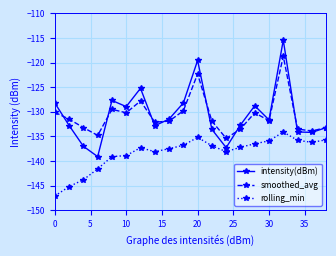

What is the maximum value for intensity(dBm)?

-115.4